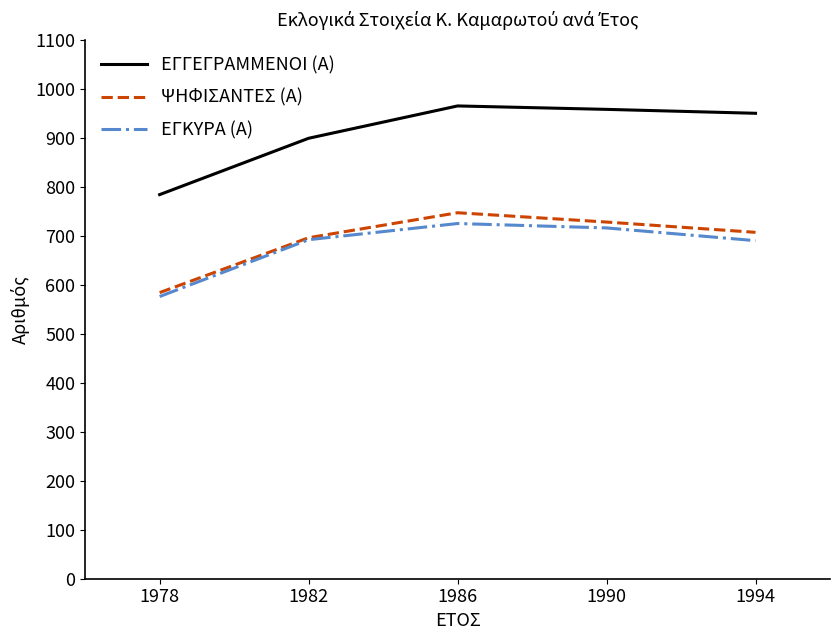

True or false: ΨΗΦΙΣΑΝΤΕΣ (Α) has a value of 270 at 1982.

False